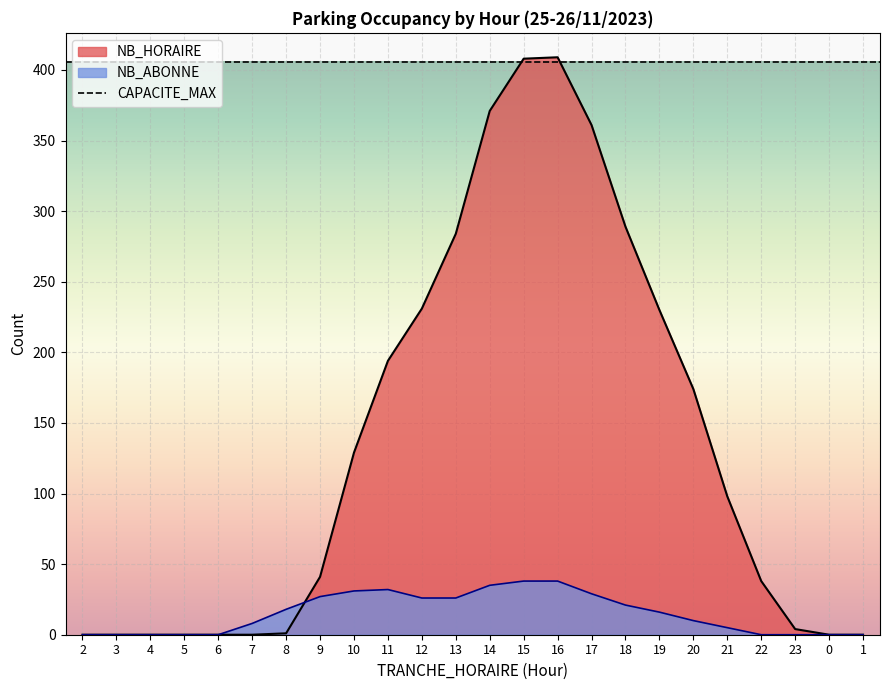

Reading right to left, list all the values displayed in this chart.

NB_HORAIRE: 0	0	4	38	98	174	230	289	361	409	408	371	284	231	194	129	41	1	0	0	0	0	0	0
NB_ABONNE: 0	0	0	0	5	10	16	21	29	38	38	35	26	26	32	31	27	18	8	0	0	0	0	0